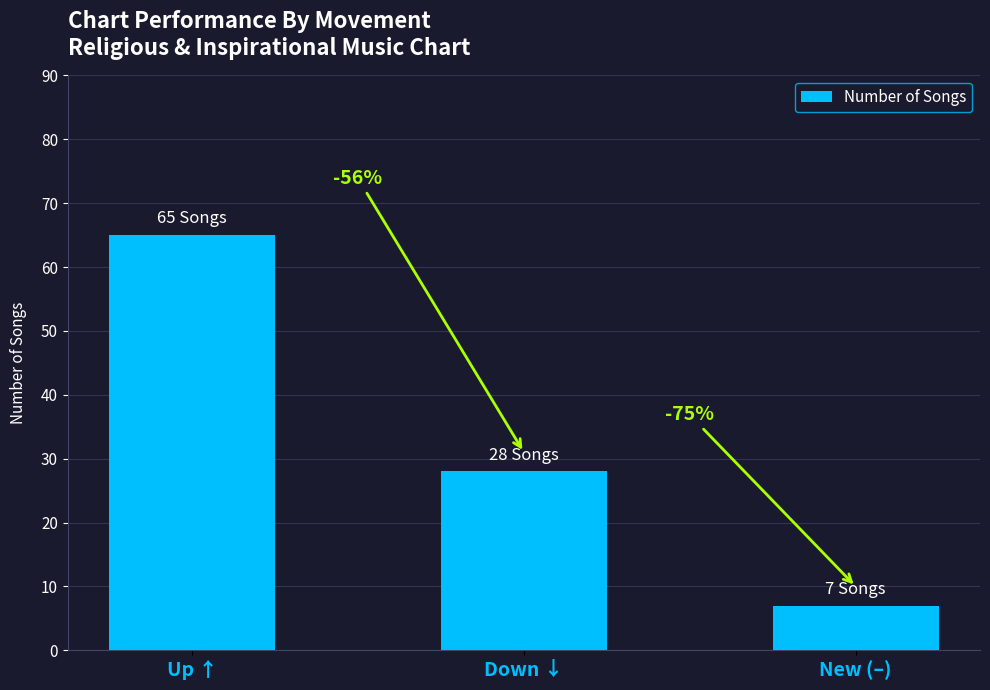

True or false: the data shows 28 at Down ↓.

True